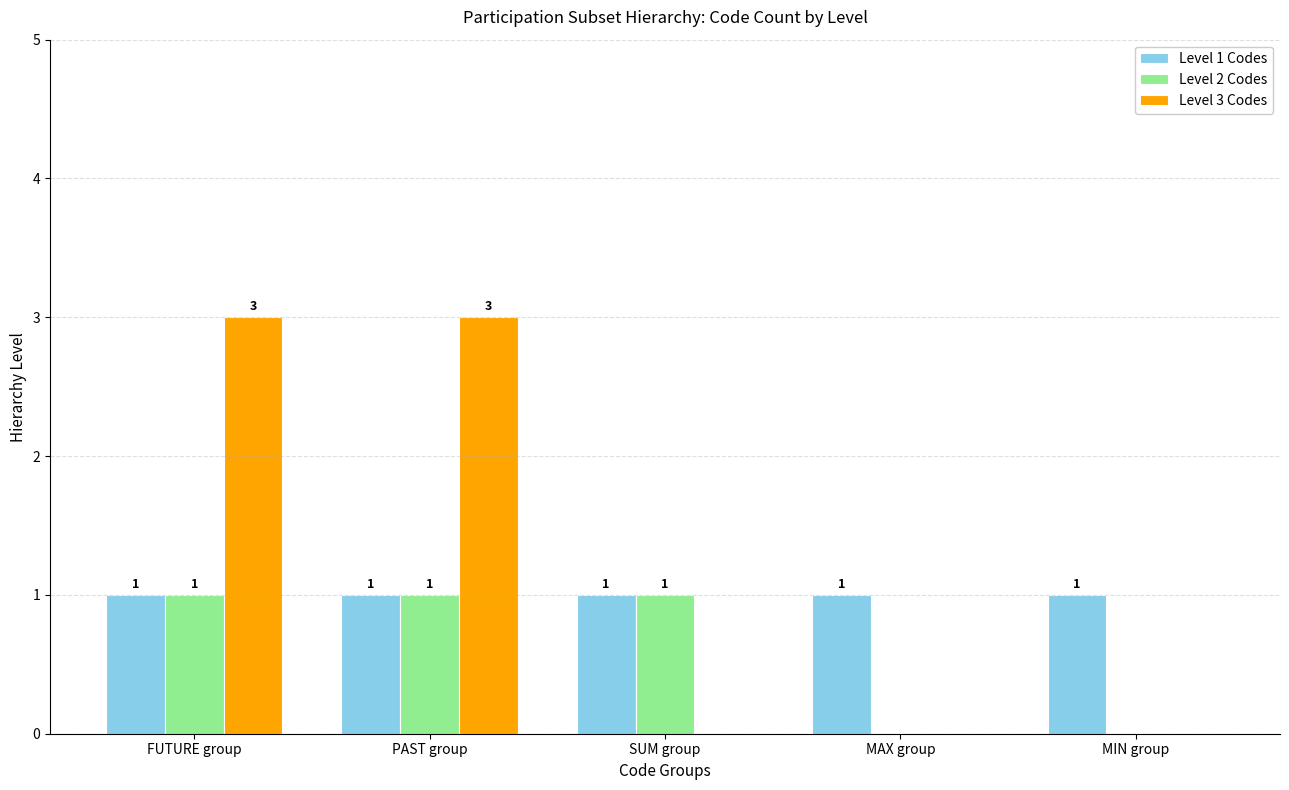

What is the spread (max minus min) of values at MIN group?

1